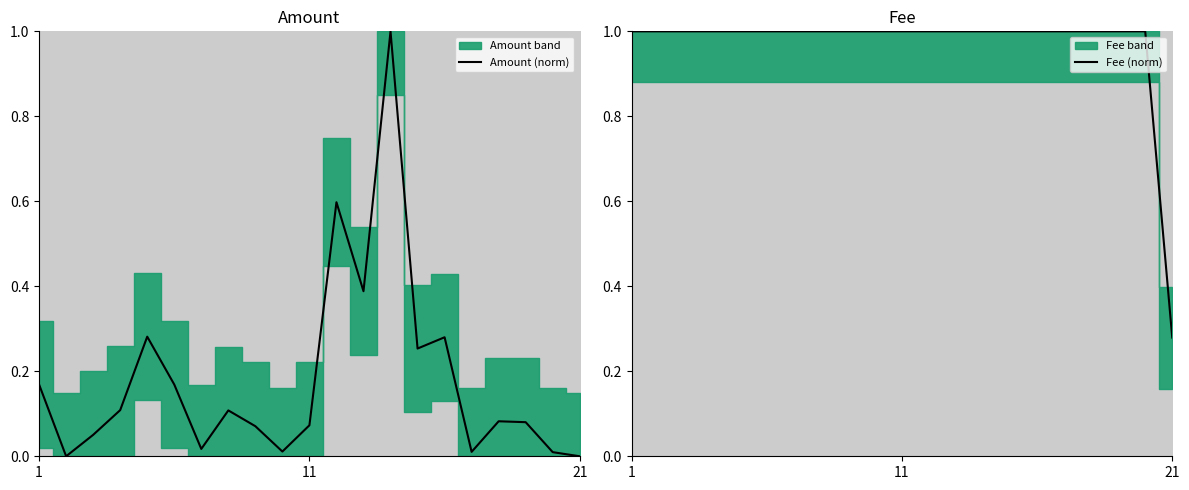

What is the highest value of the Amount (norm) series?

1.0